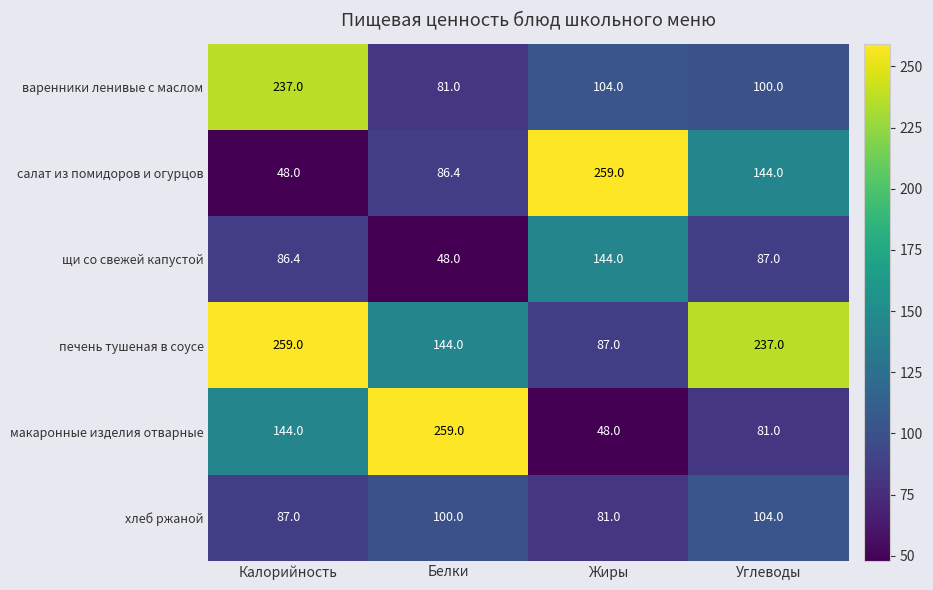

What is the difference between the щи со свежей капустой values at Жиры and Калорийность?

57.6